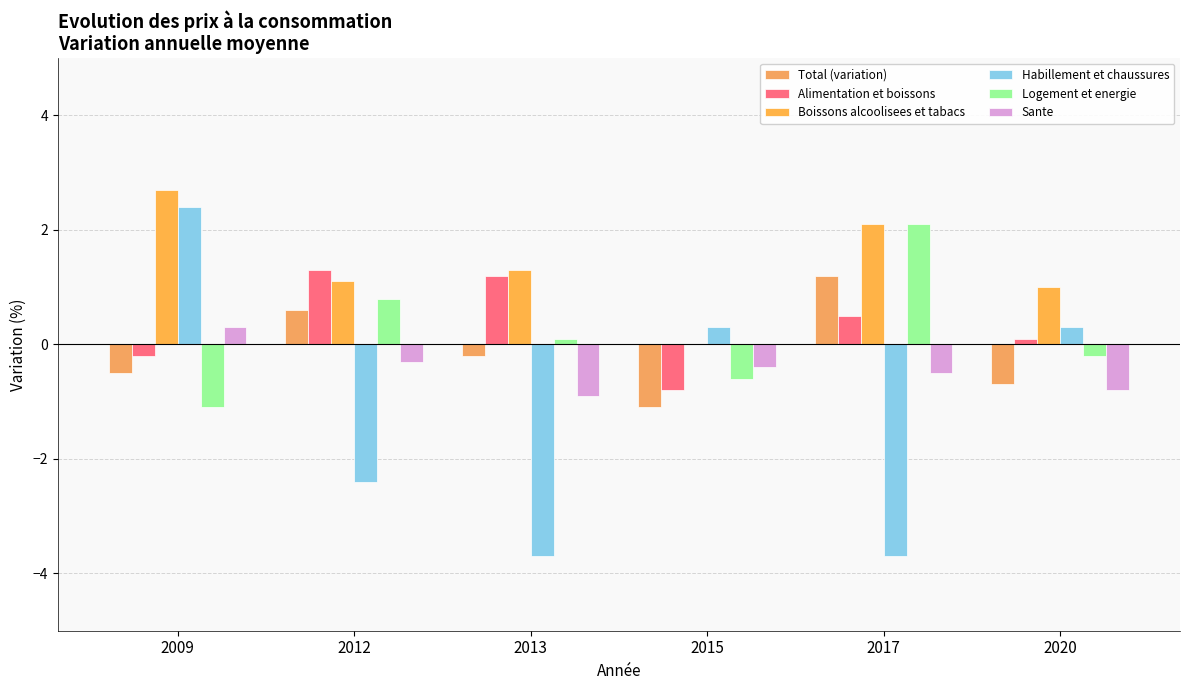

Reading left to right, list all the values displayed in this chart.

Total (variation): -0.5	0.6	-0.2	-1.1	1.2	-0.7
Alimentation et boissons: -0.2	1.3	1.2	-0.8	0.5	0.1
Boissons alcoolisees et tabacs: 2.7	1.1	1.3	0.0	2.1	1.0
Habillement et chaussures: 2.4	-2.4	-3.7	0.3	-3.7	0.3
Logement et energie: -1.1	0.8	0.1	-0.6	2.1	-0.2
Sante: 0.3	-0.3	-0.9	-0.4	-0.5	-0.8